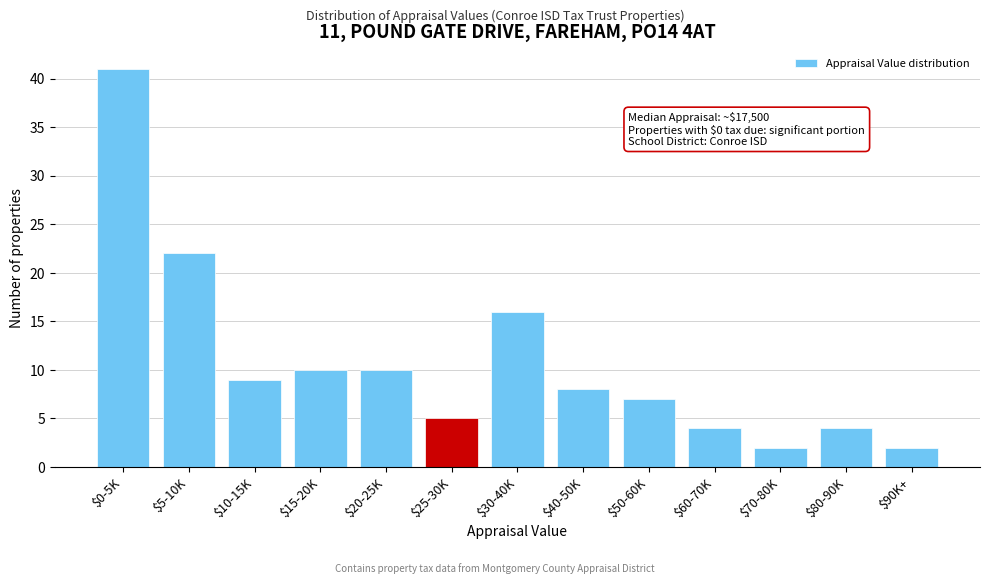

Reading left to right, list all the values displayed in this chart.

41	22	9	10	10	5	16	8	7	4	2	4	2